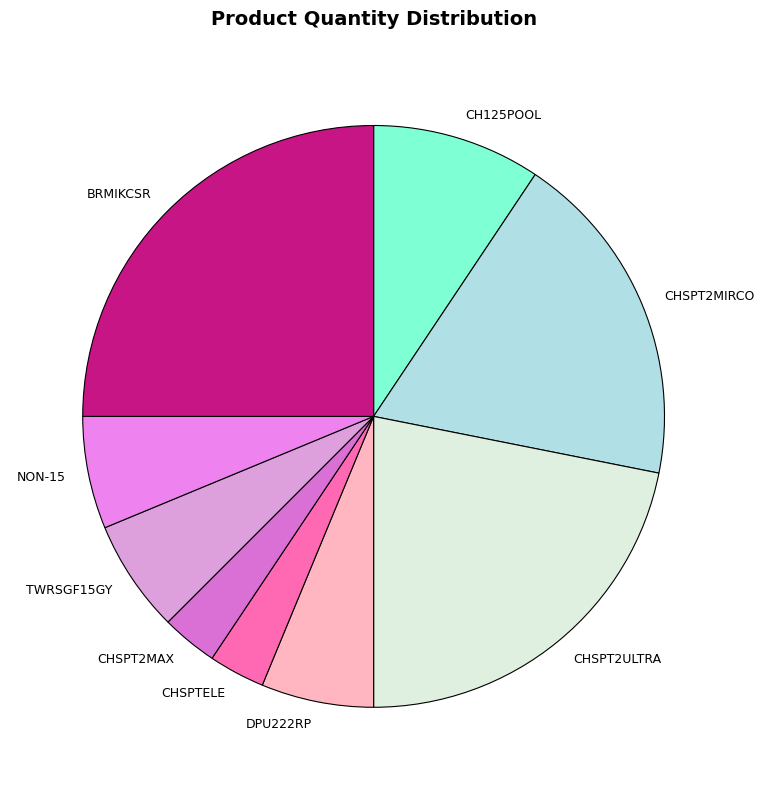

Between CHSPT2MAX and CHSPT2MIRCO, which is larger?

CHSPT2MIRCO